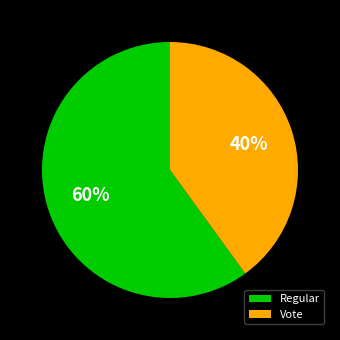

The Vote slice represents 32% of the pie. True or false?

False